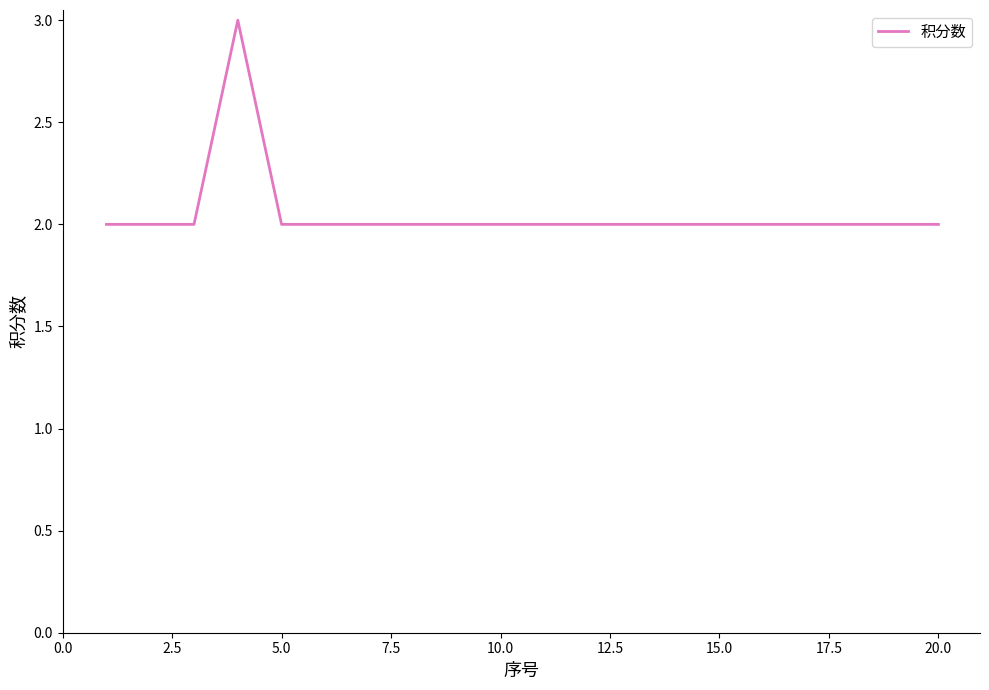

What is the average value?

2